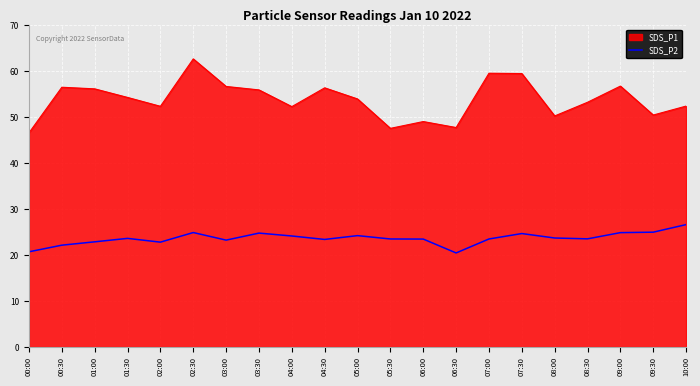

Rank the series by their average value, from highest to lowest.

SDS_P1, SDS_P2